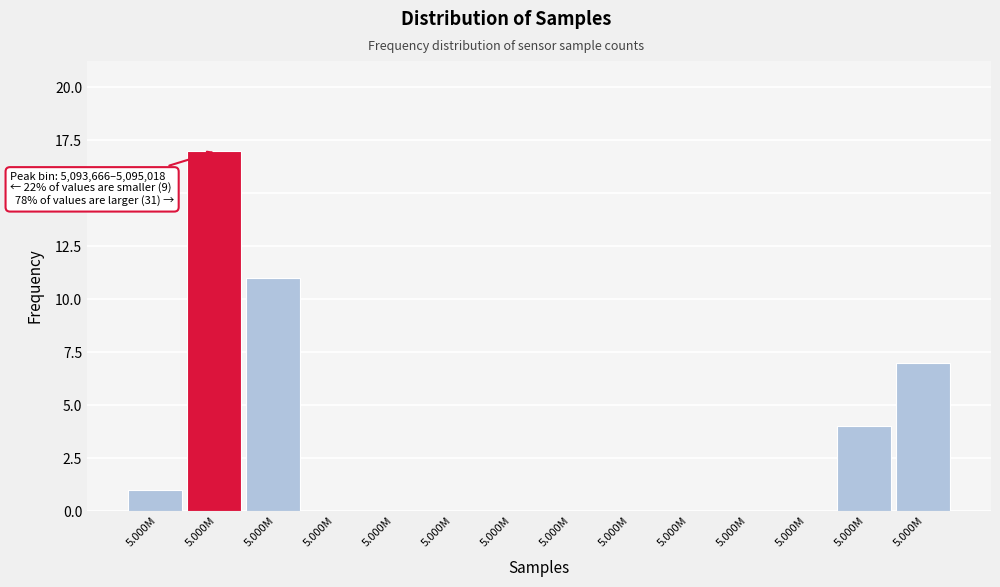

Are the bars horizontal?

No